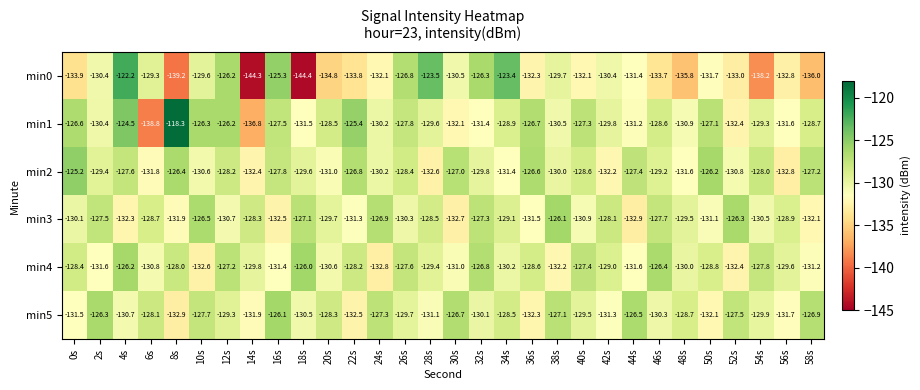

What is the average value of the min3 series?

-129.6